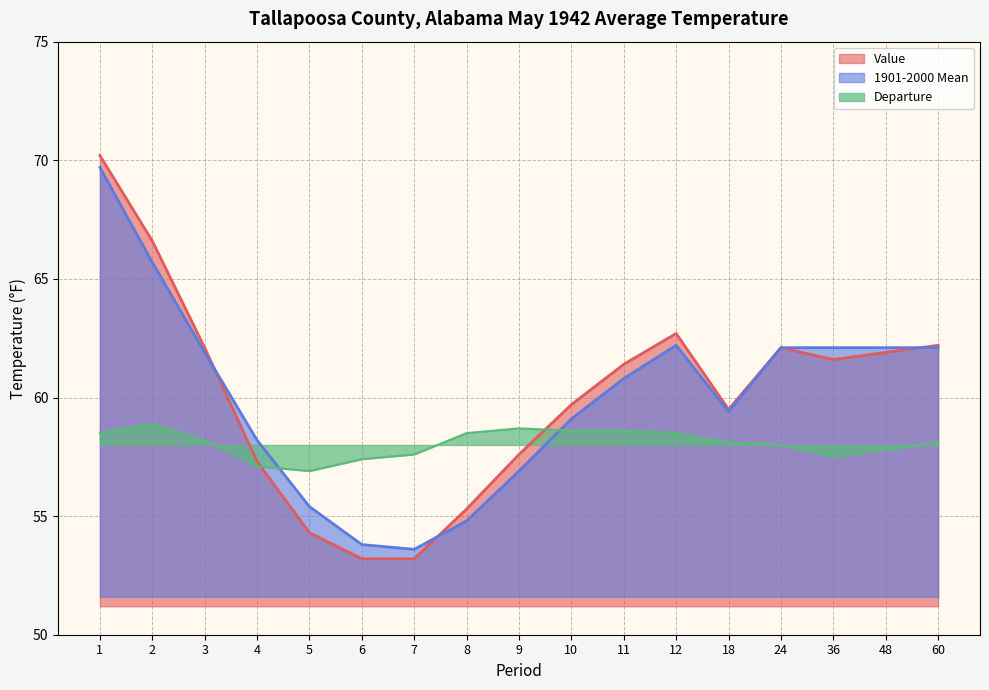

Reading right to left, list all the values displayed in this chart.

Value: 60=62.2	48=61.9	36=61.6	24=62.1	18=59.5	12=62.7	11=61.4	10=59.7	9=57.6	8=55.3	7=53.2	6=53.2	5=54.3	4=57.3	3=62.1	2=66.6	1=70.2
1901-2000 Mean: 60=62.1	48=62.1	36=62.1	24=62.1	18=59.4	12=62.2	11=60.8	10=59.1	9=56.9	8=54.8	7=53.6	6=53.8	5=55.4	4=58.2	3=61.9	2=65.7	1=69.7
Departure: 60=58.1	48=57.8	36=57.5	24=58.0	18=58.1	12=58.5	11=58.6	10=58.6	9=58.7	8=58.5	7=57.6	6=57.4	5=56.9	4=57.1	3=58.2	2=58.9	1=58.5